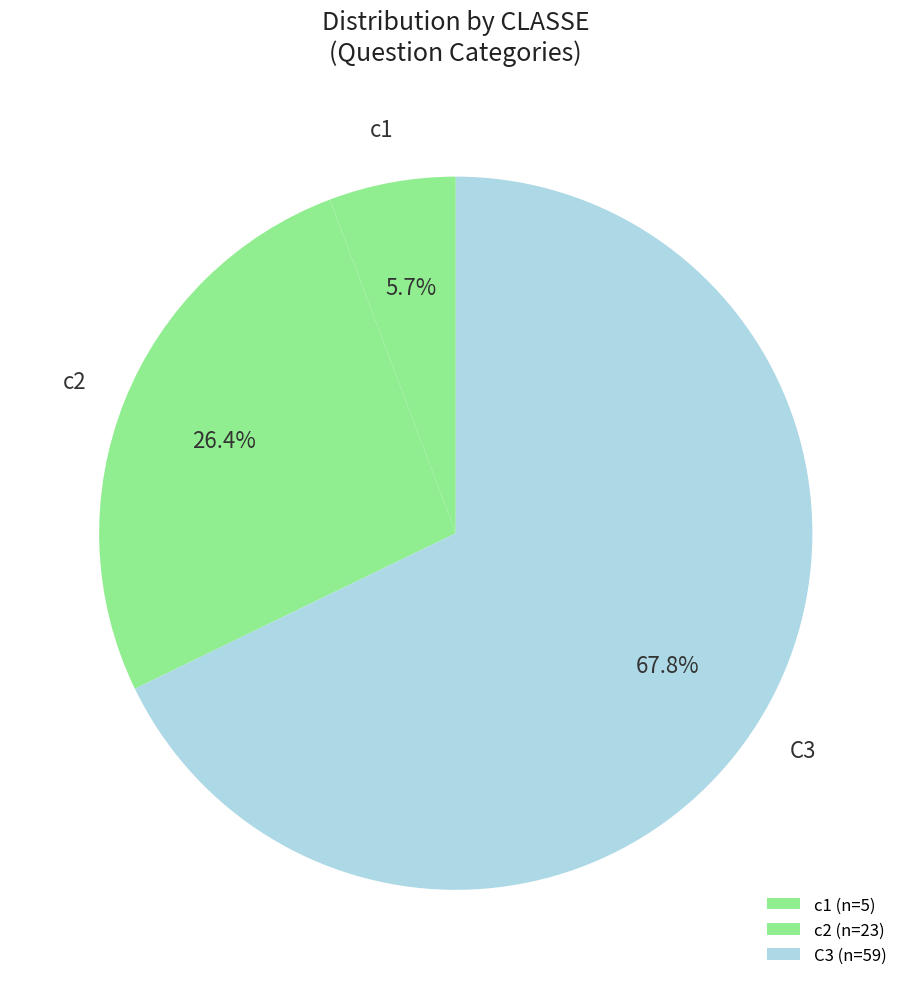

True or false: C3 accounts for 3% of the total.

False